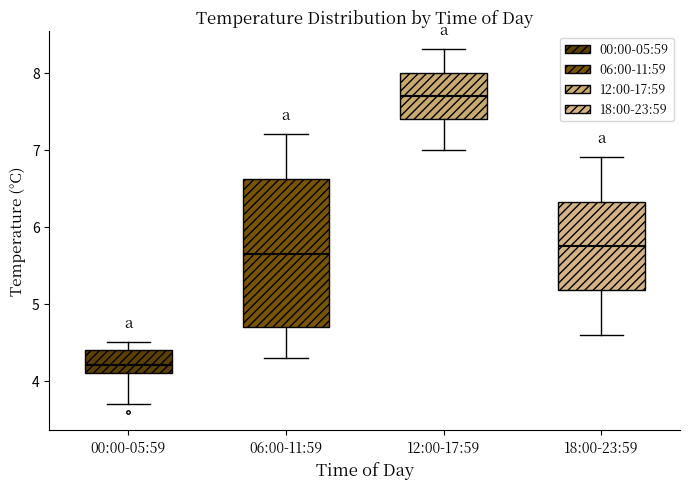

Which box has the lowest median line?

00:00-05:59